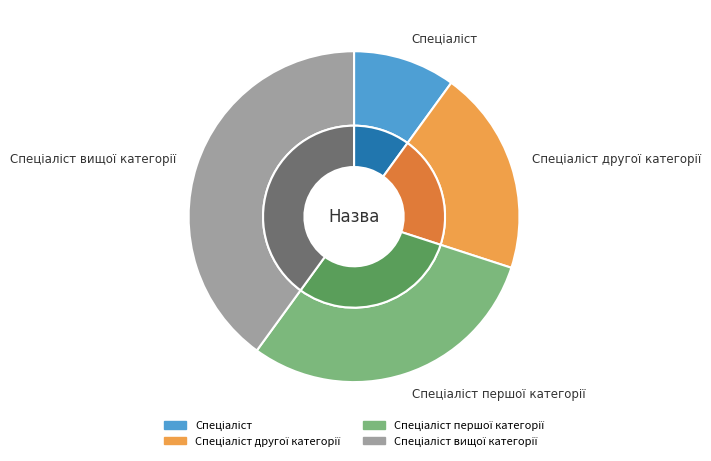

Count the number of slices in the pie.

4